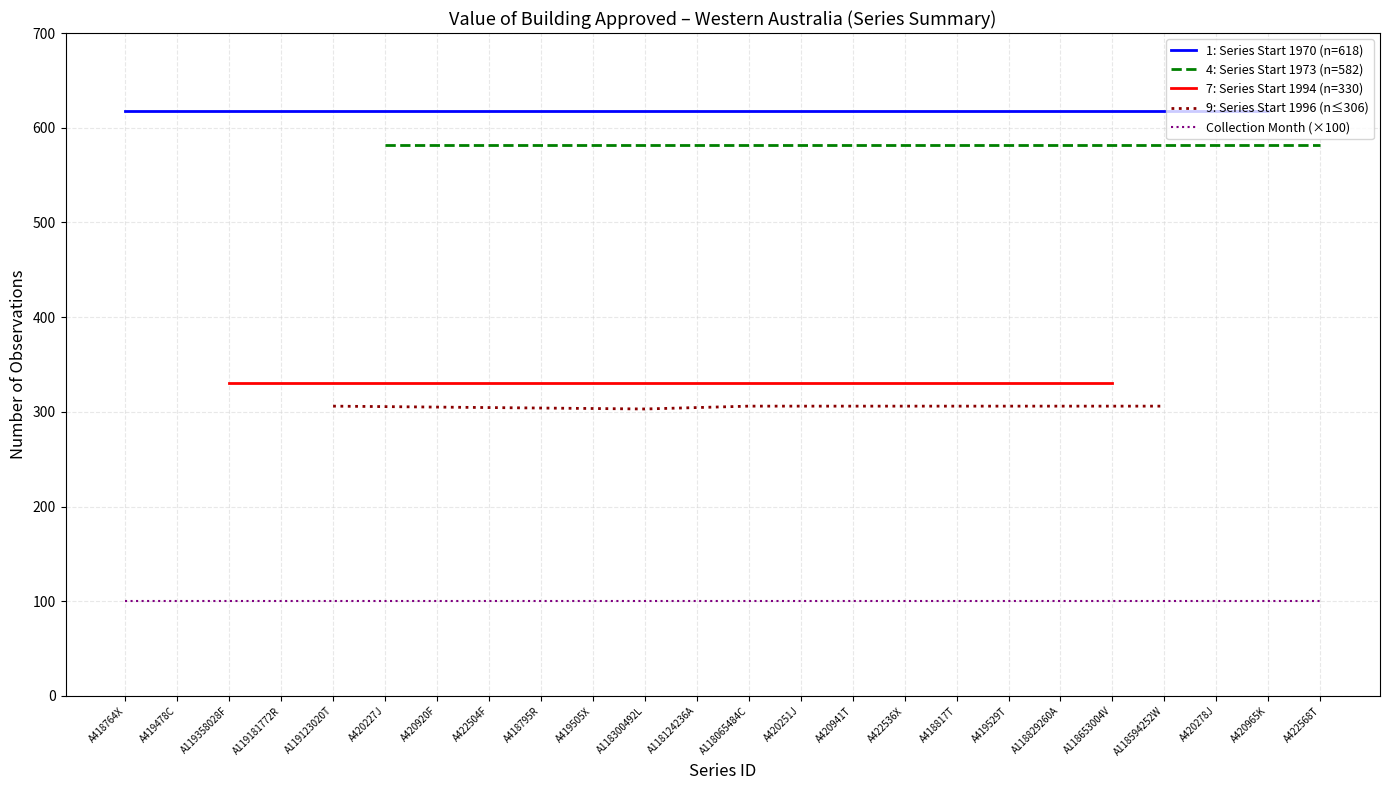

What is the sum of all Collection Month values?

24